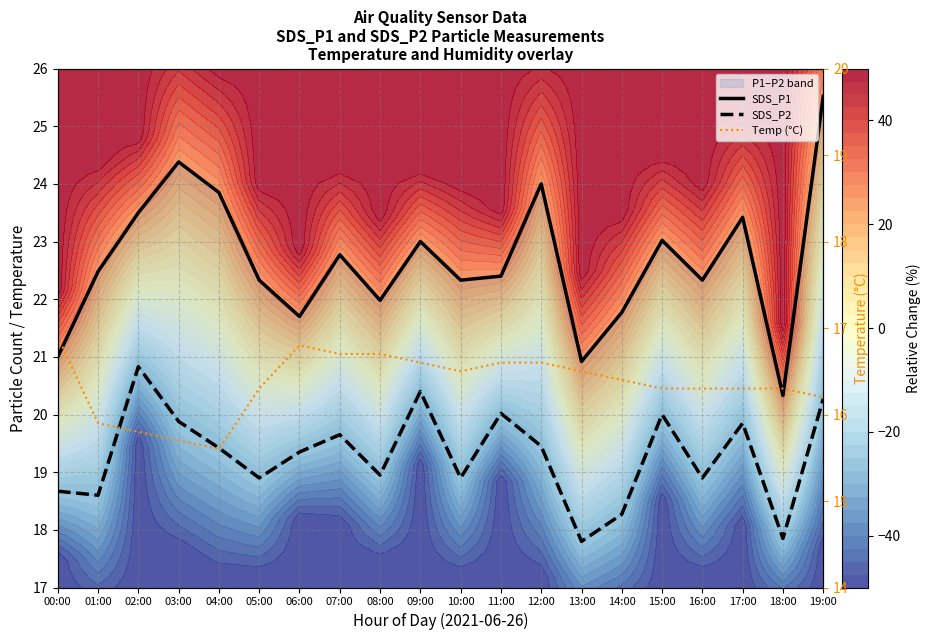

What is the smallest value displayed?

15.6